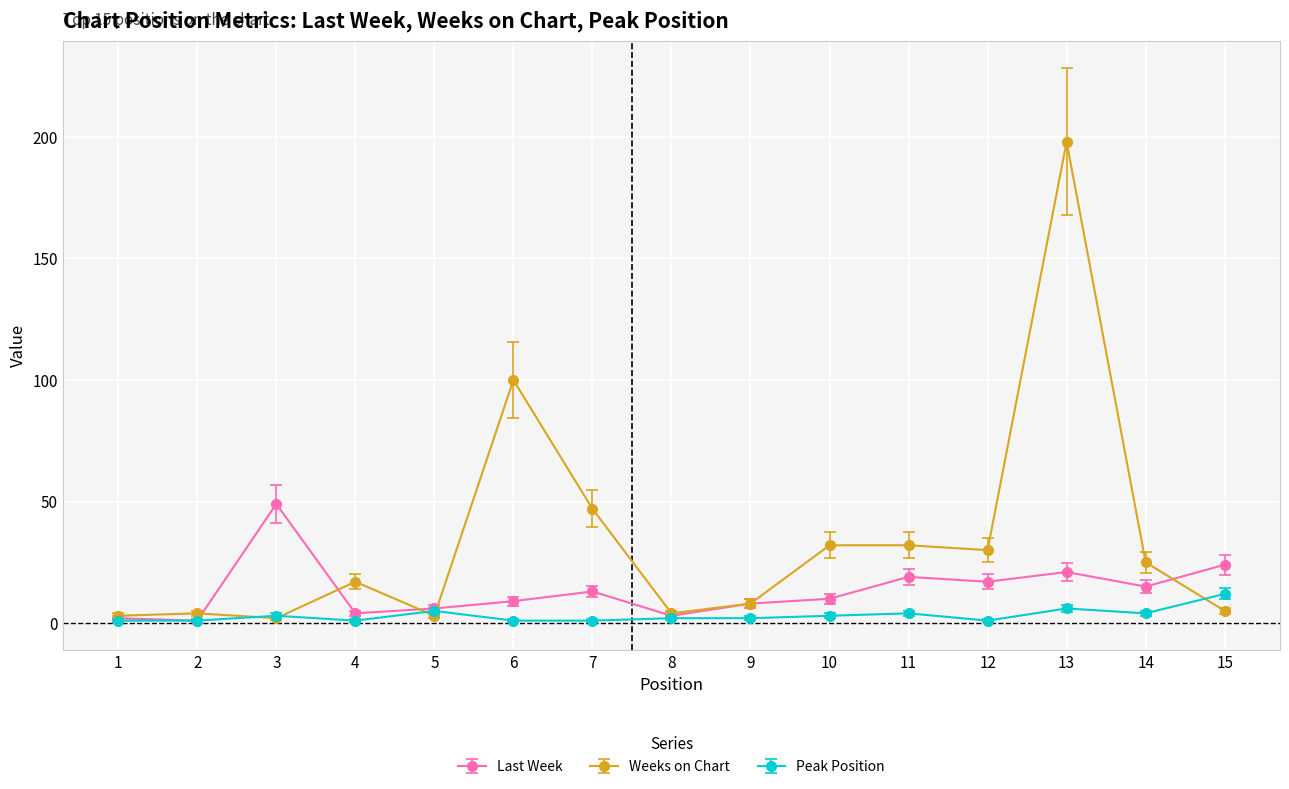

Which category has the highest value in the Last Week series?

3